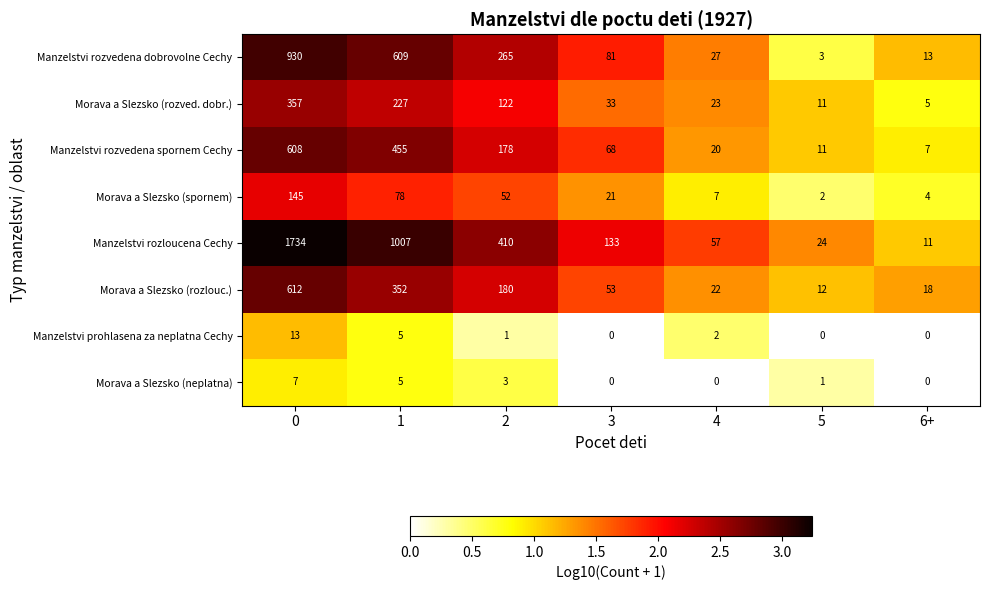

Which series has the widest spread of values?

Manzelstvi rozloucena Cechy